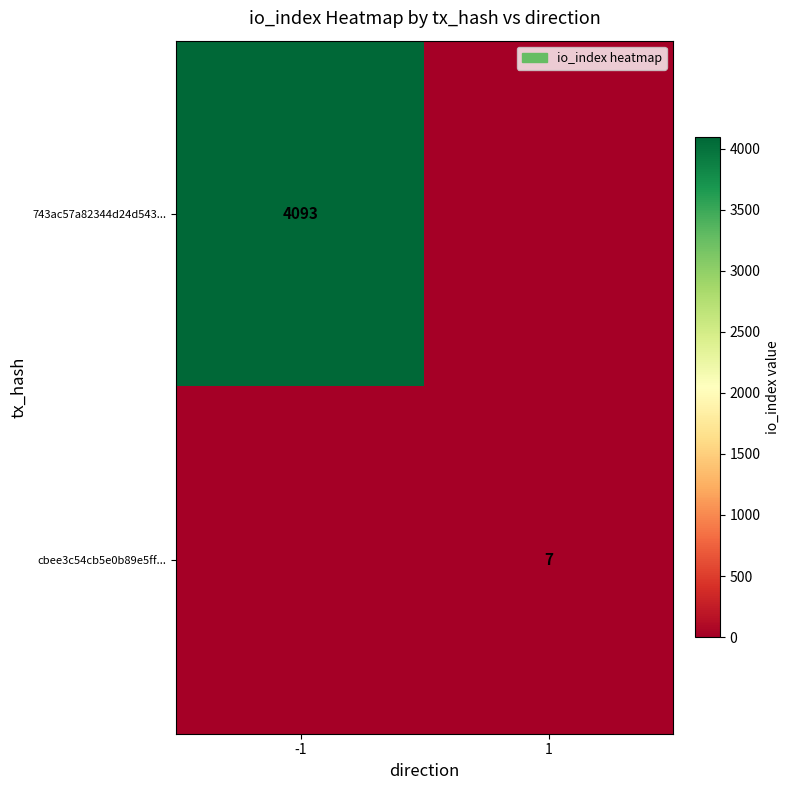

Is it true that 743ac57a82344d24d543... equals 4093 at -1?

True